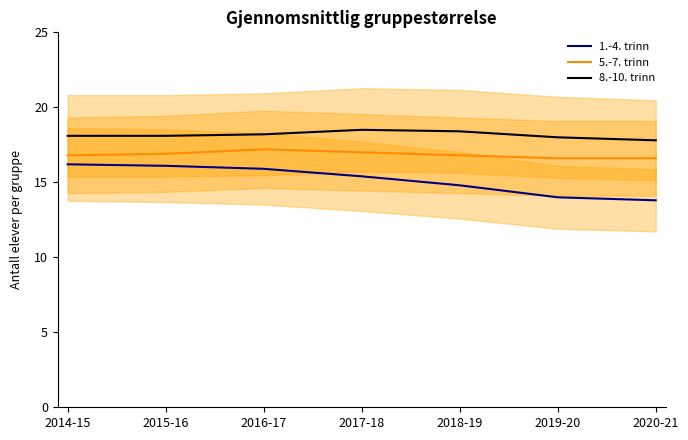

What is the sum of the 5.-7. trinn values at 2016-17 and 2015-16?

34.1